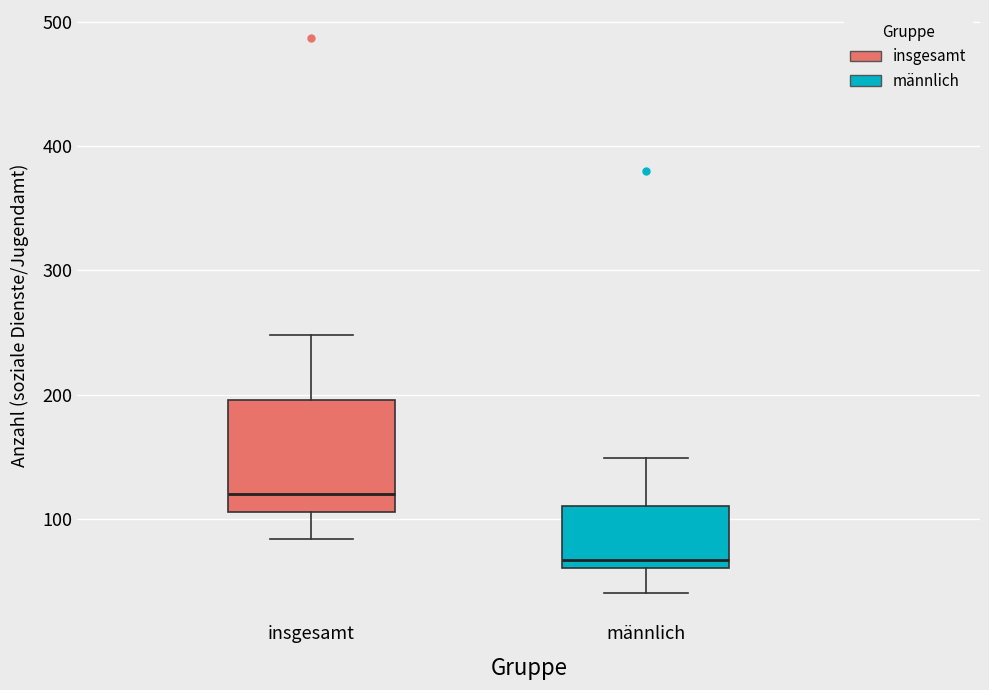

Which box has the highest median line?

insgesamt